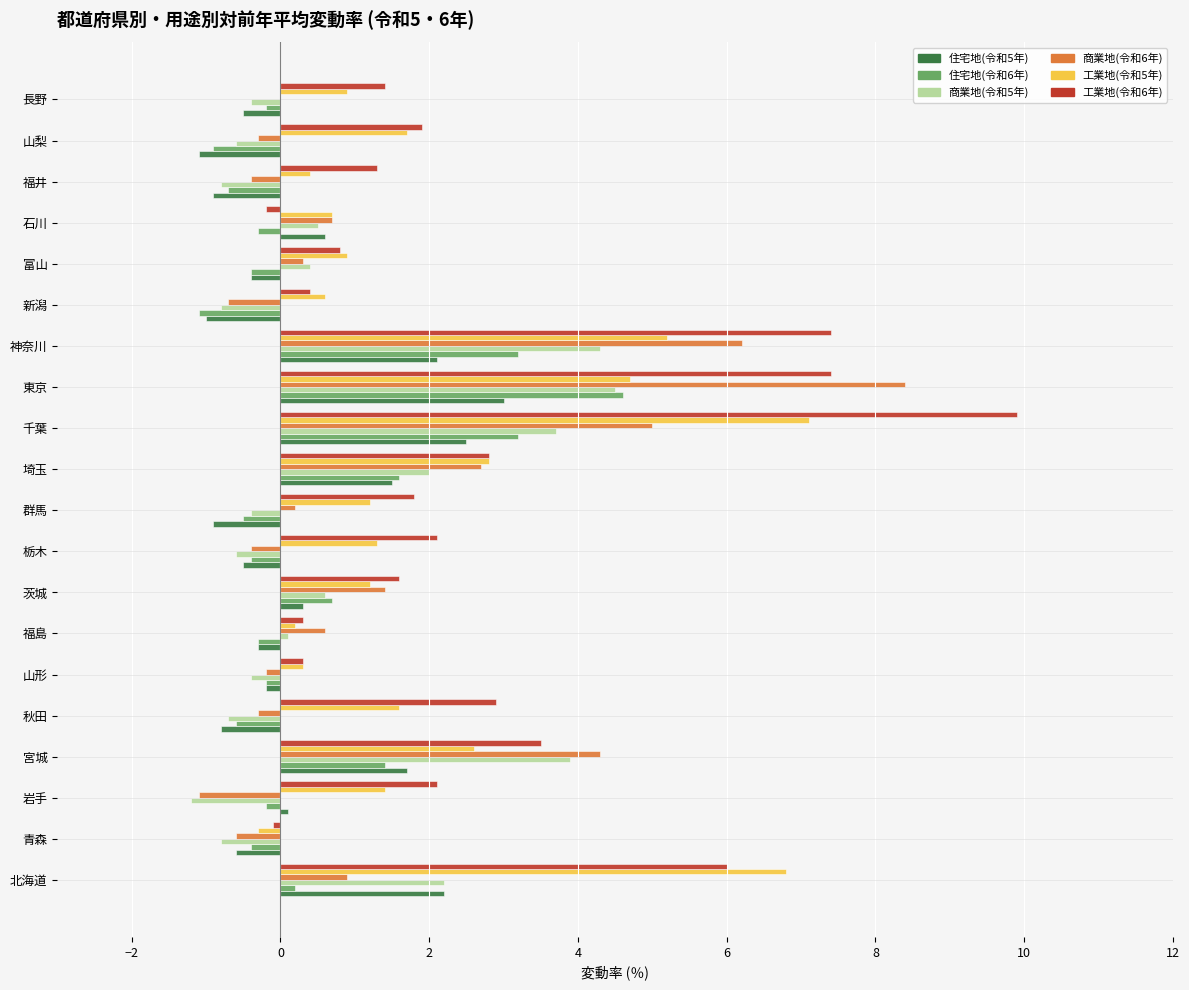

What is the sum of all 住宅地(令和5年) values?

6.8